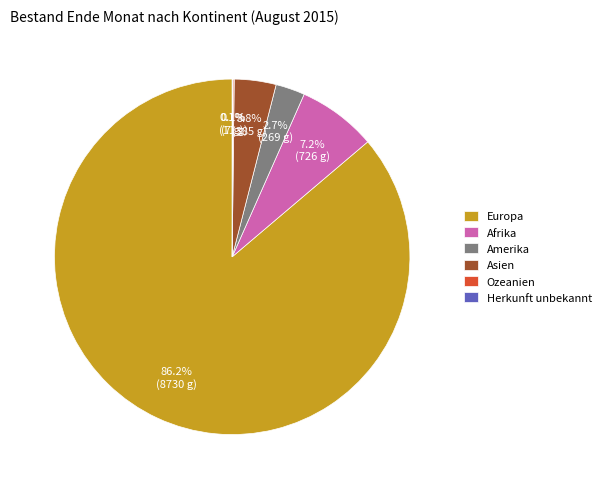

Which has a higher value, Europa or Amerika?

Europa